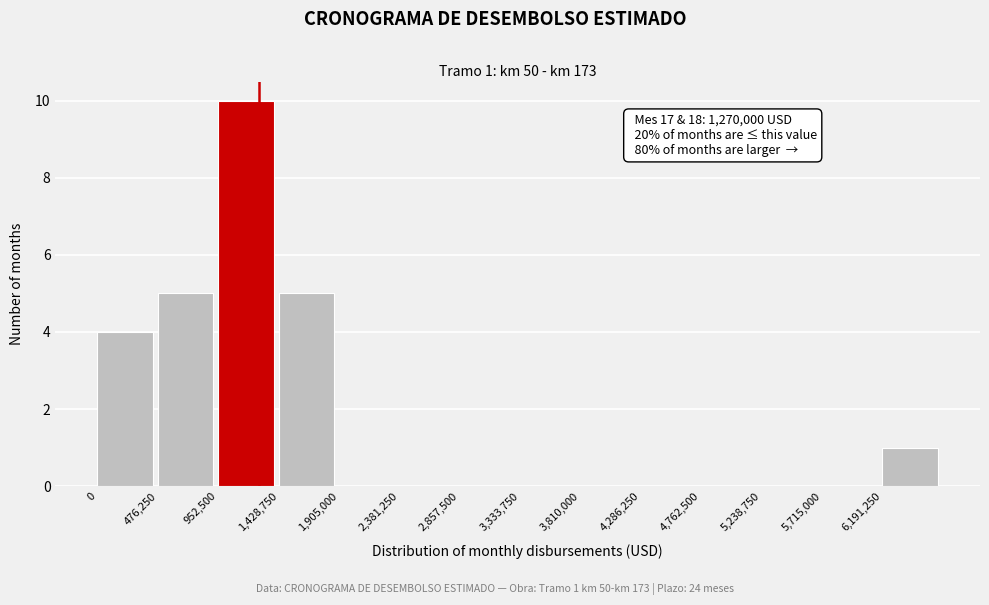

Which range on the x-axis has the tallest bar?

950000 to 1450000